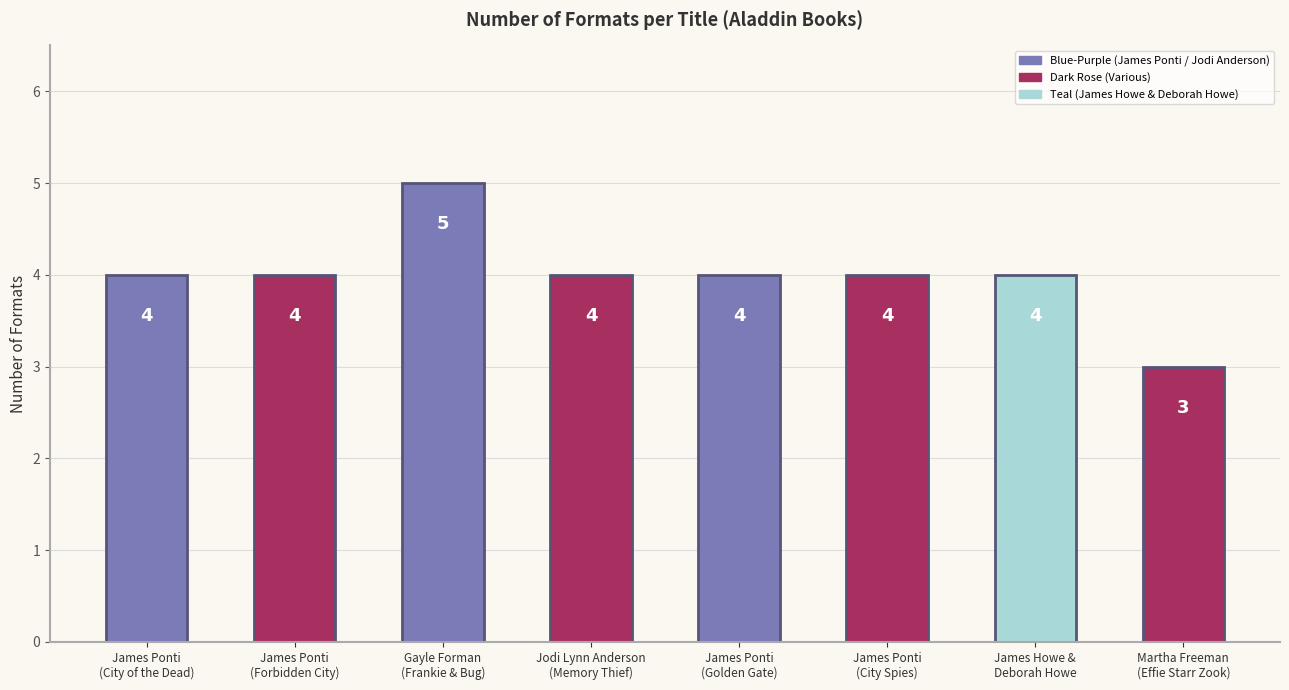

Reading left to right, transcribe all the data shown in this chart.

James Ponti
(City of the Dead)=4	James Ponti
(Forbidden City)=4	Gayle Forman
(Frankie & Bug)=5	Jodi Lynn Anderson
(Memory Thief)=4	James Ponti
(Golden Gate)=4	James Ponti
(City Spies)=4	James Howe &
Deborah Howe=4	Martha Freeman
(Effie Starr Zook)=3